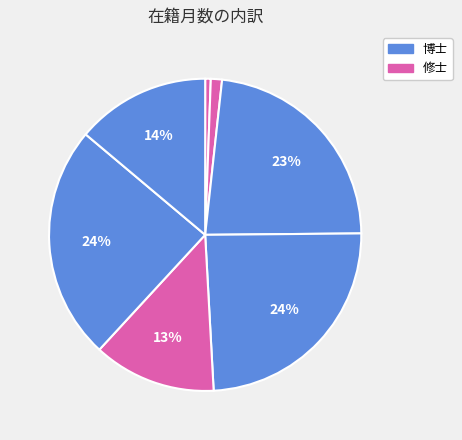

Count the number of slices in the pie.

7